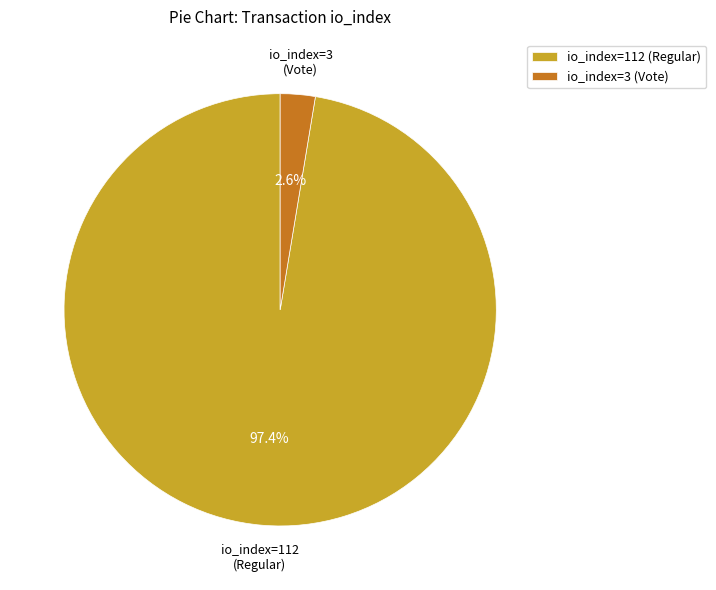

Count the number of slices in the pie.

2